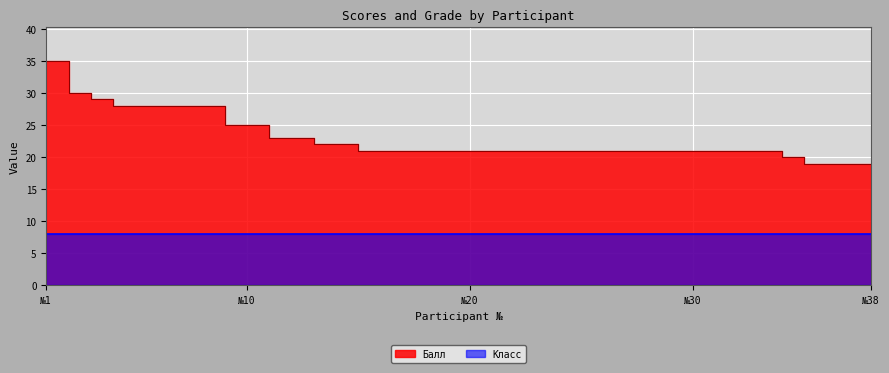

The value at 22 is 34. True or false?

False